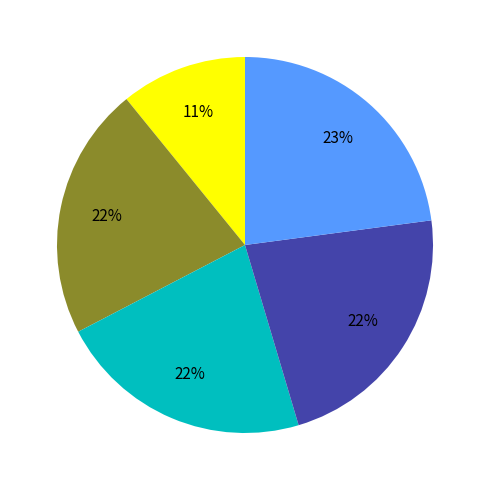

To the nearest percent, what is the difference between the largest and smallest slice percentages?

12%